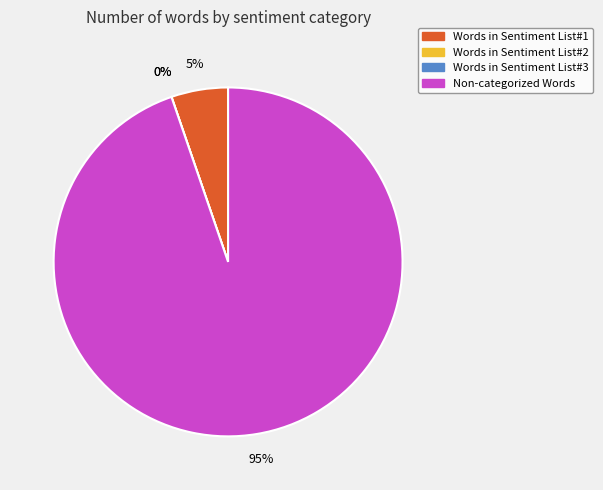

How many slices are in this pie chart?

4